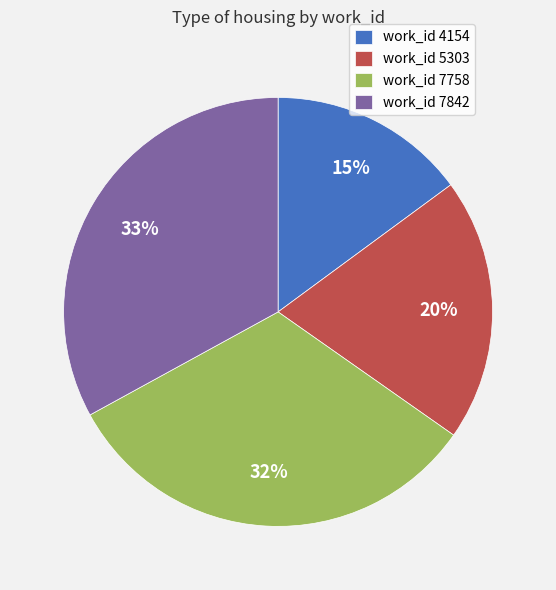

To the nearest percent, what is the difference between the largest and smallest slice percentages?

18%